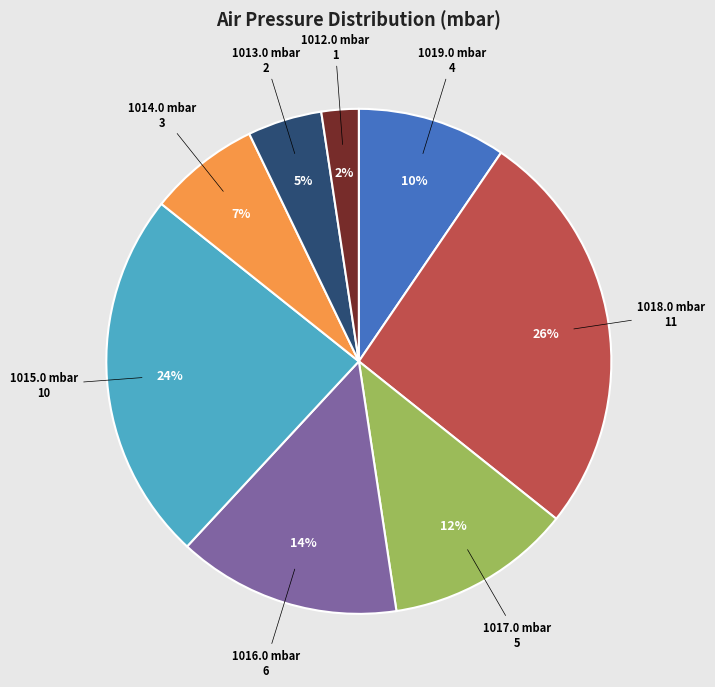

Is 1019.0 mbar the majority of the pie?

No